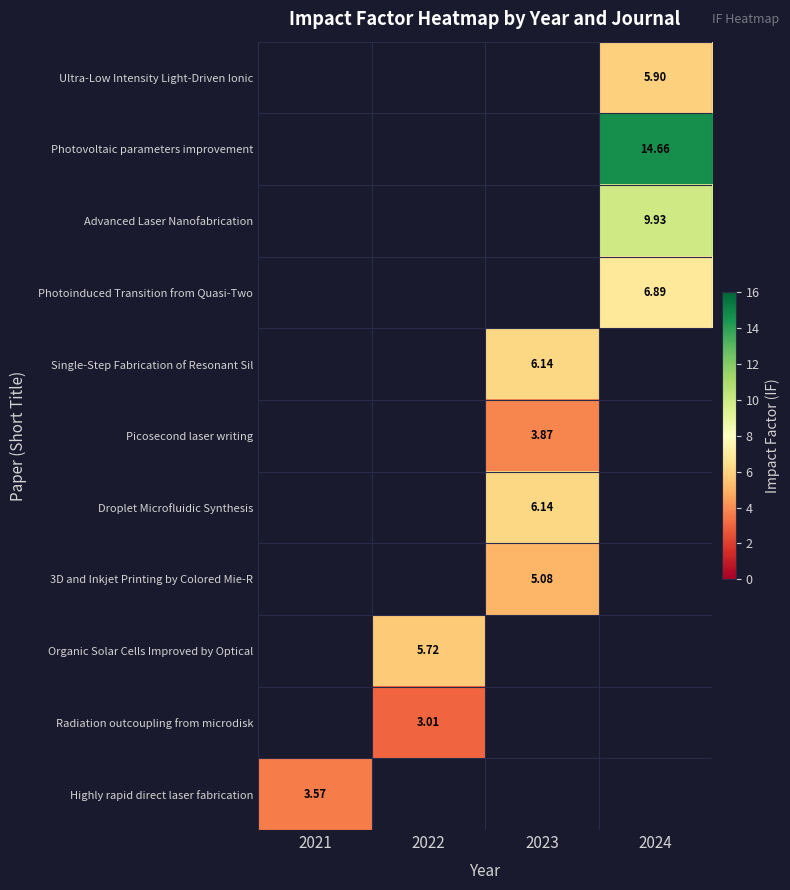

Read the 3D and Inkjet Printing by Colored Mie-R value at 2023.

5.1